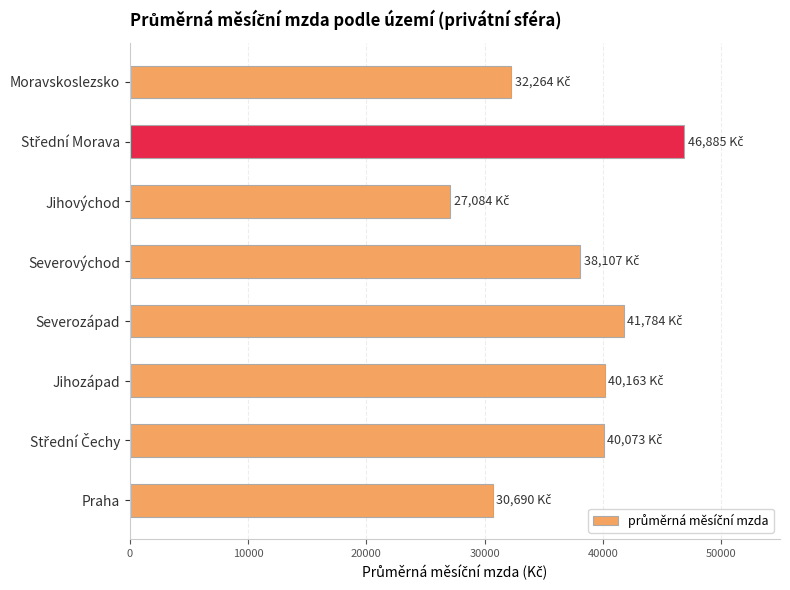

How many bars are there in total?

8